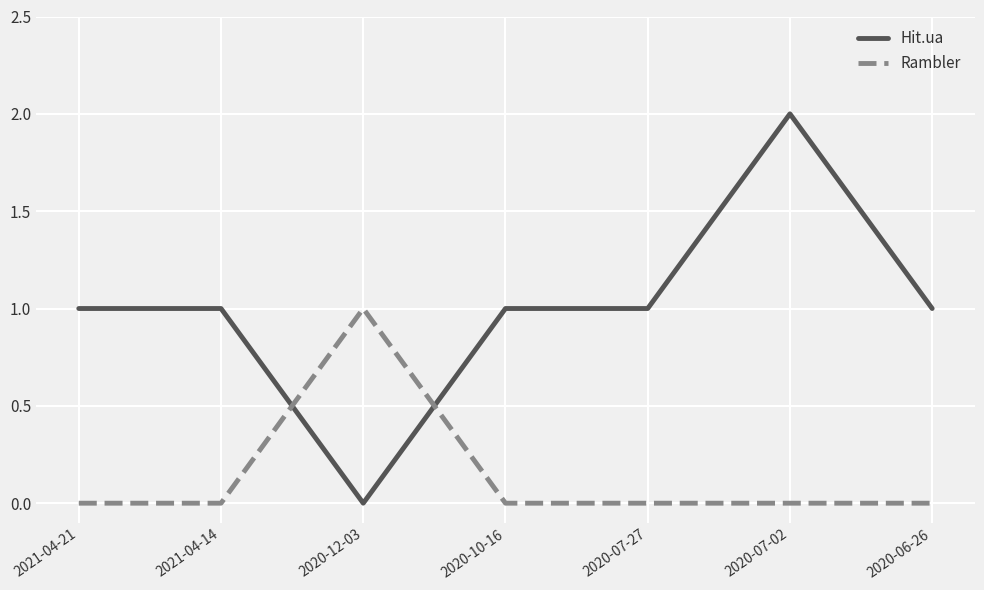

Is it true that Hit.ua equals 1 at 2020-06-26?

True